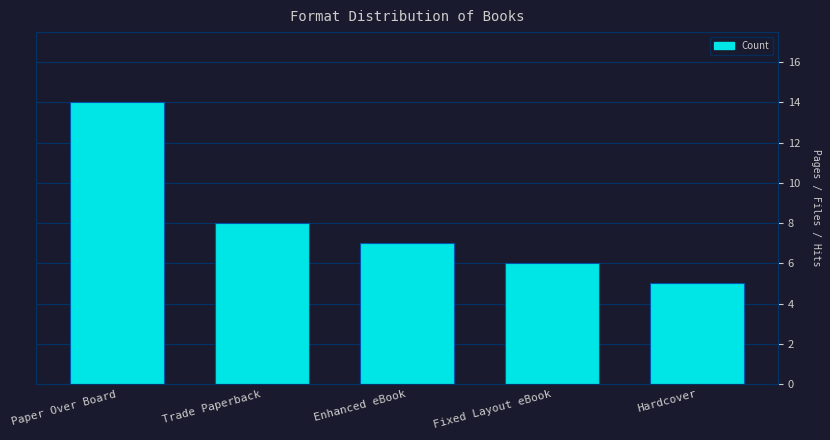

Does the chart contain any negative values?

No